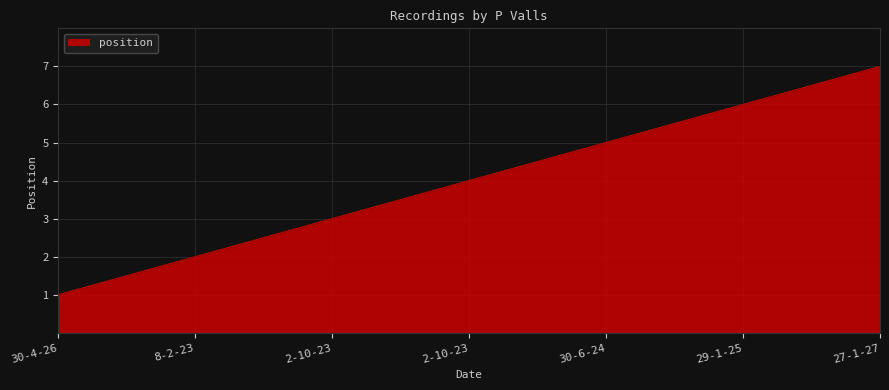

What is the sum of all values?

28